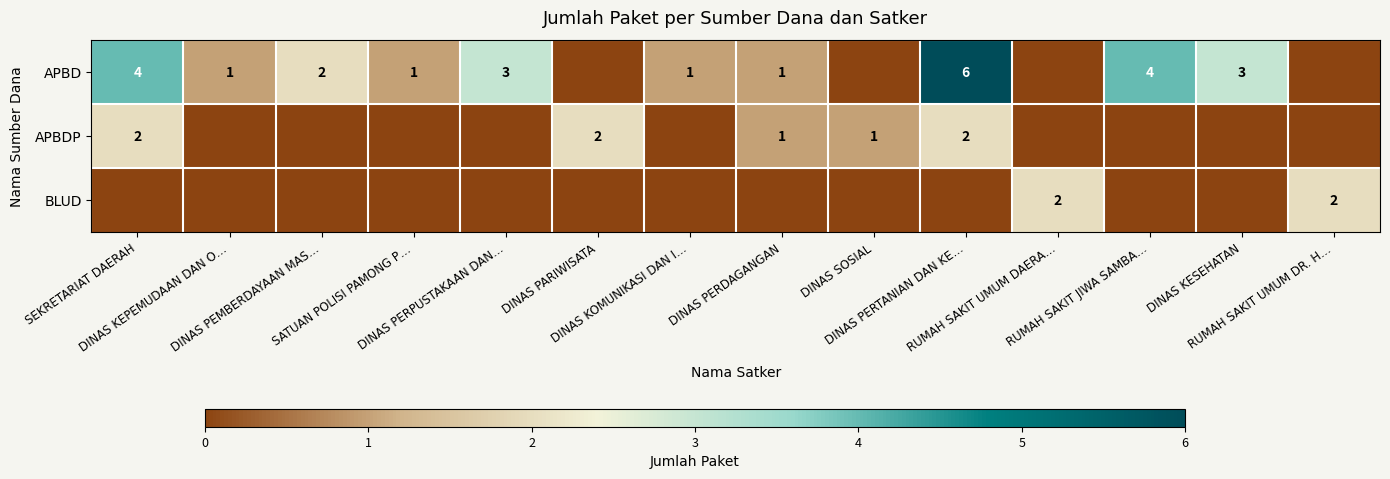

Which series has the largest total across all categories?

APBD